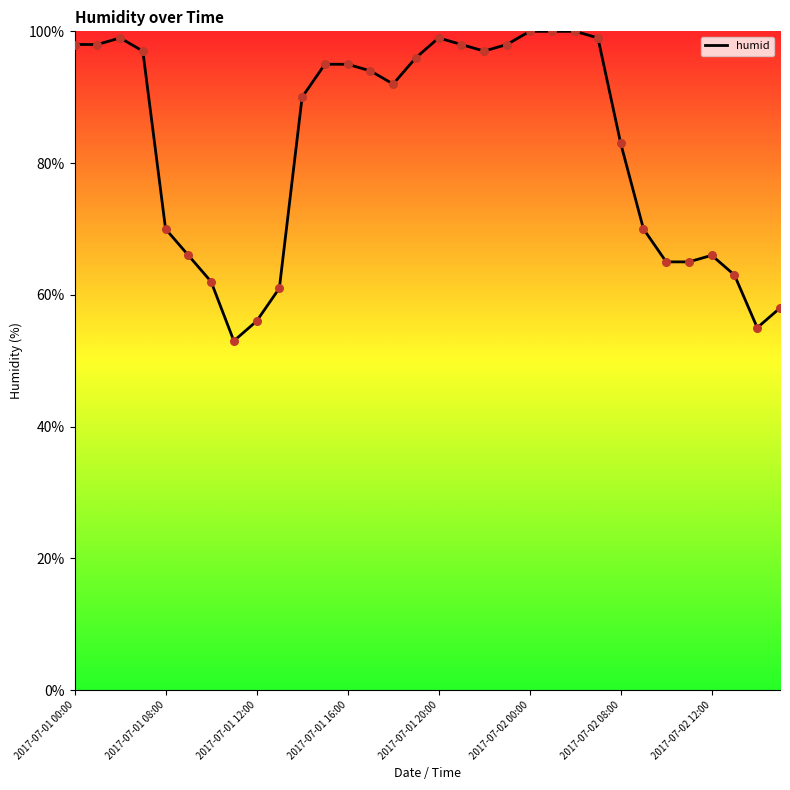

What is the maximum value shown in the chart?

100